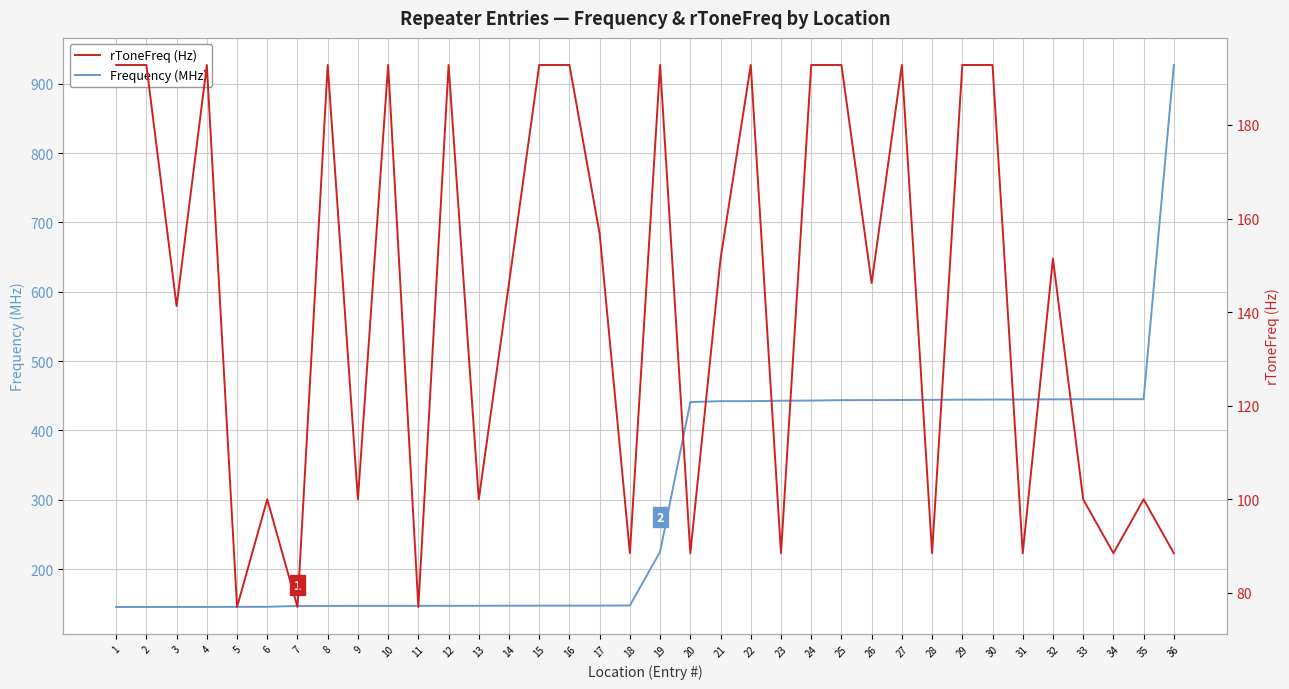

What is the approximate value of rToneFreq (Hz) at 13?

100.0